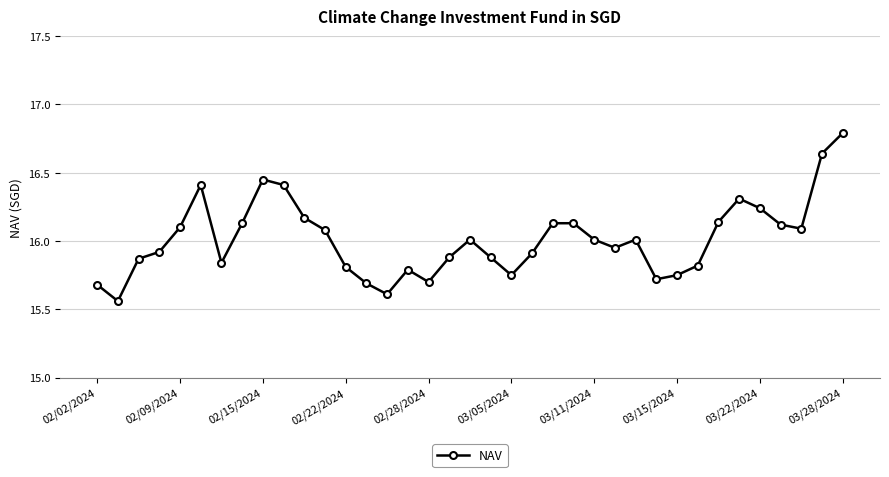

What is the value of the 19th point from the left?

16.0